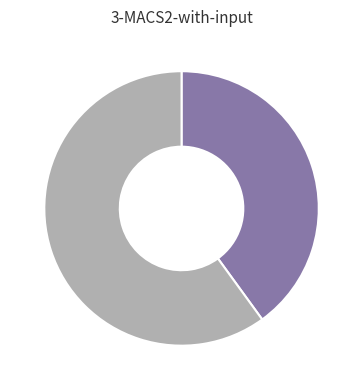

Is there any slice that represents more than half of the pie?

Yes